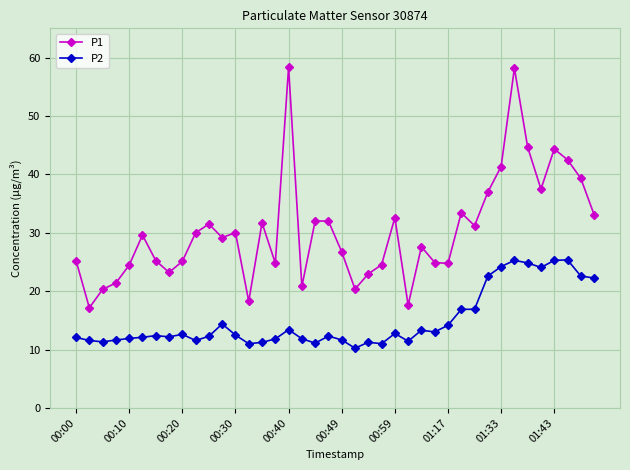

What is the value of the P1 point at the 10th from the left?

30.0